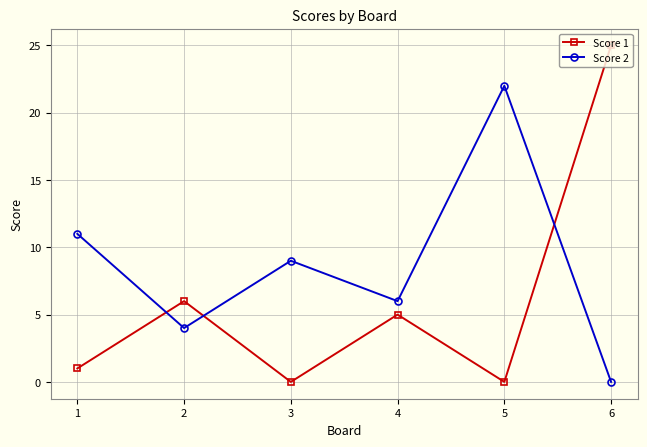

Which category has the highest value in the Score 1 series?

6